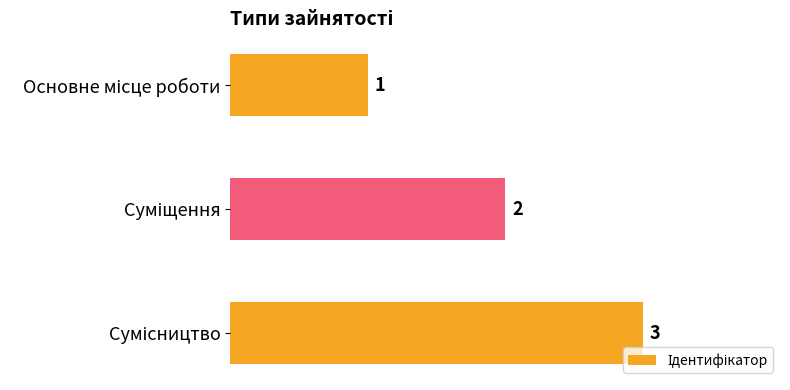

What is the value of the 1st bar from the top?

1